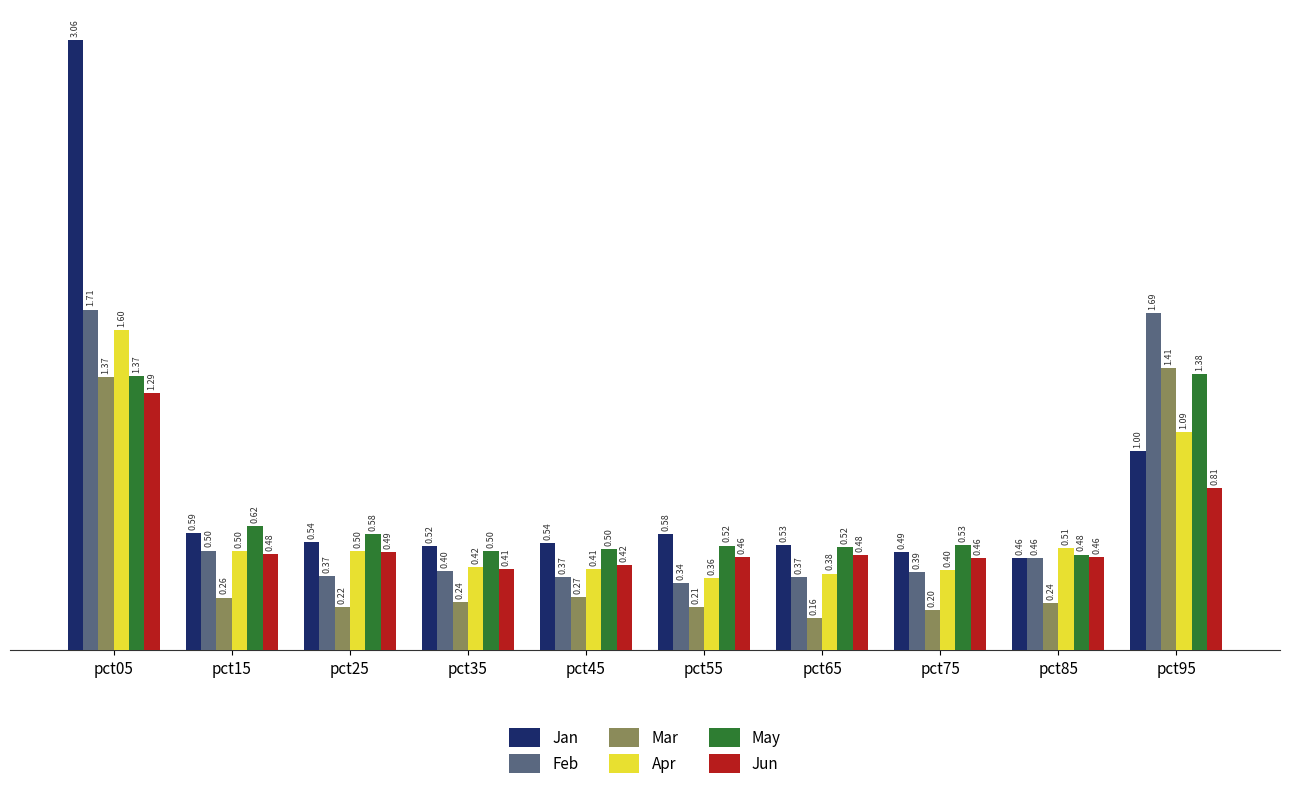

Which series changed the most between pct35 and pct85?

Apr